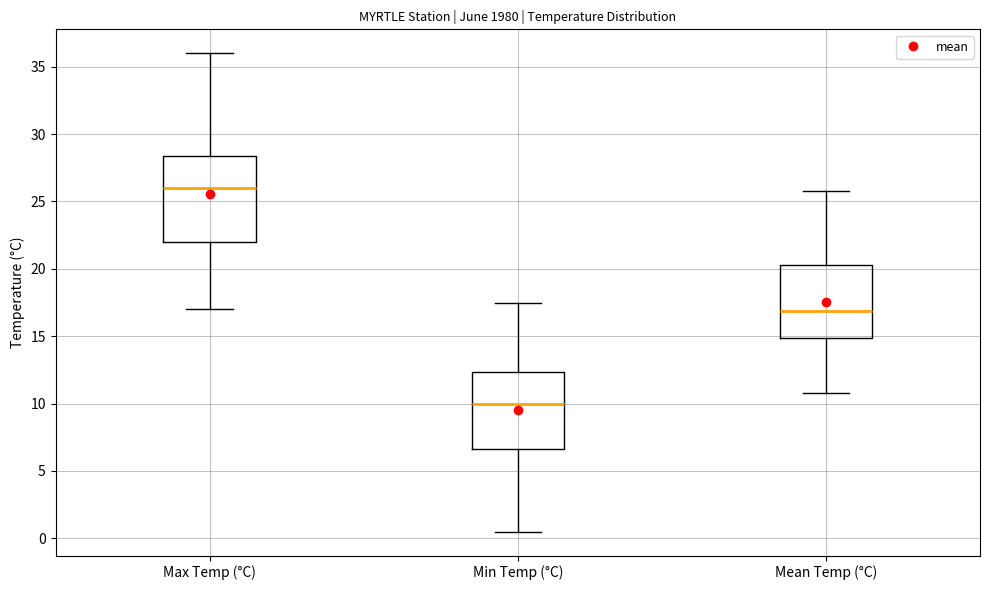

Where does the median line of the box for Min Temp (°C) sit on the y-axis? The values are not printed on the chart, so give them approximately, as read against the axis.

10.0